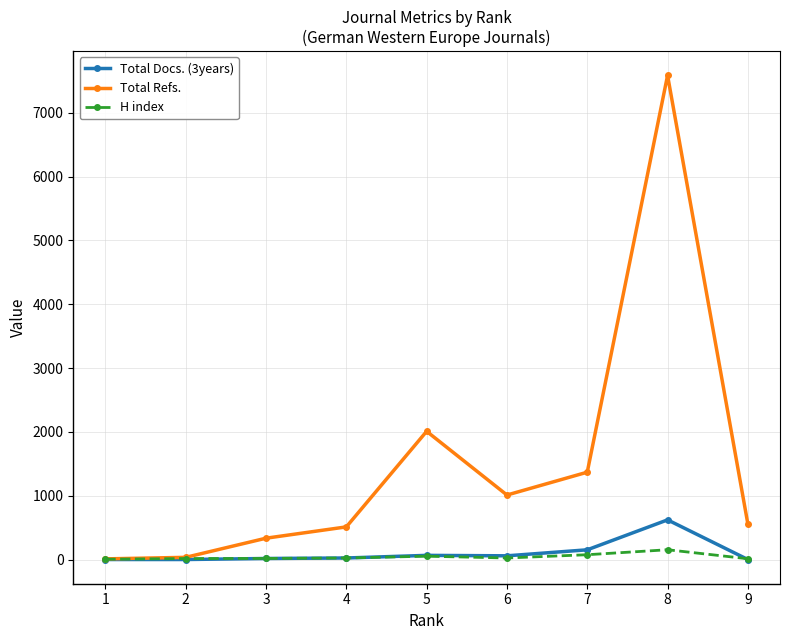

The value of Total Docs. (3years) at 8 is 622. True or false?

True